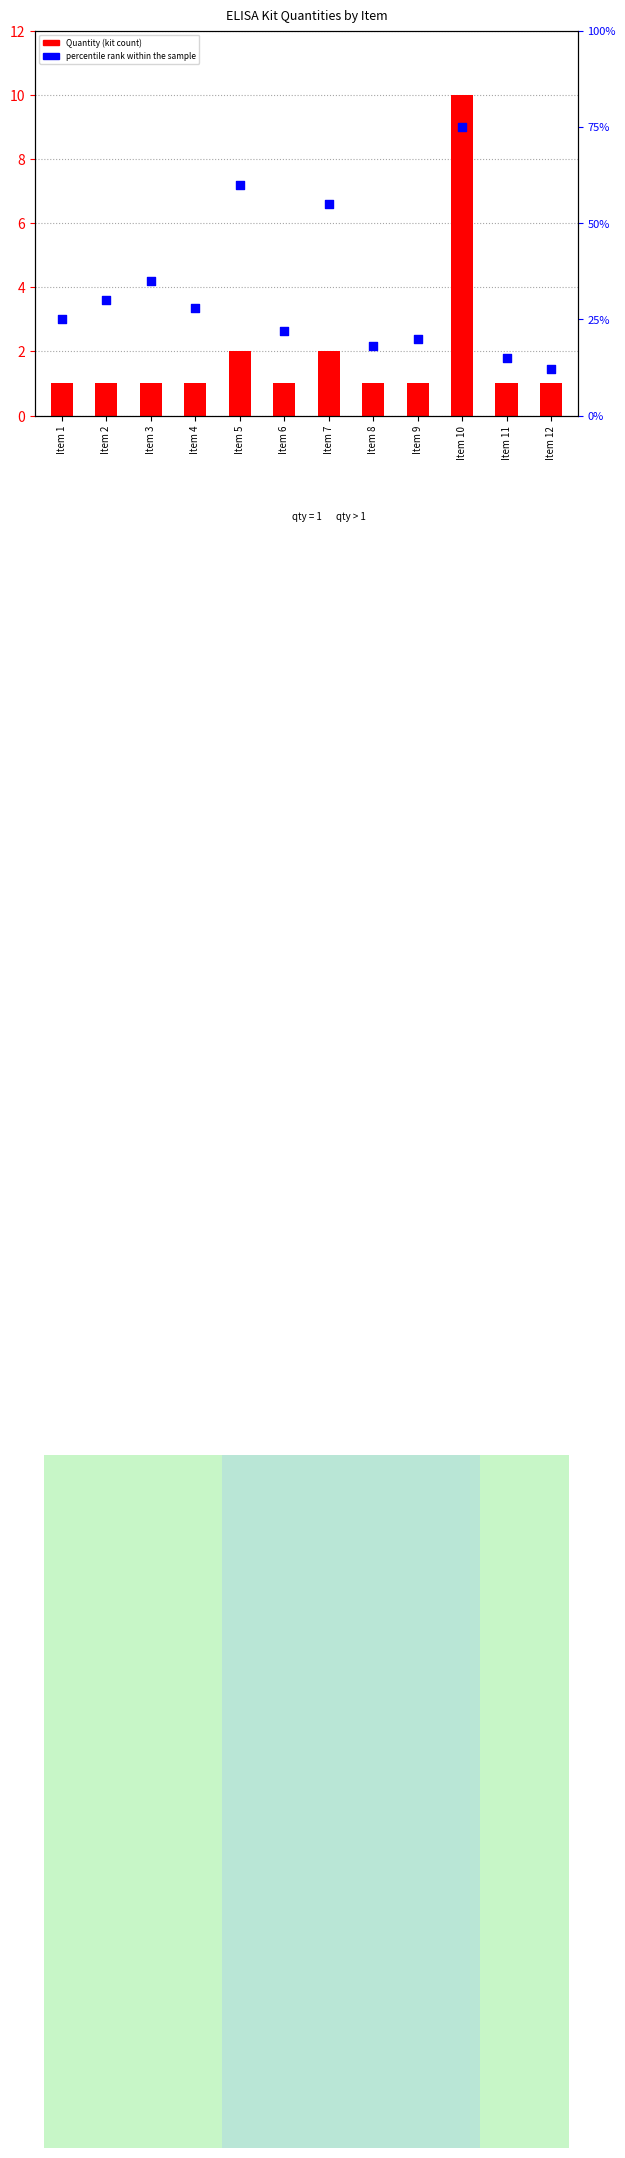

Which series has the widest spread of Y values?

percentile rank within the sample